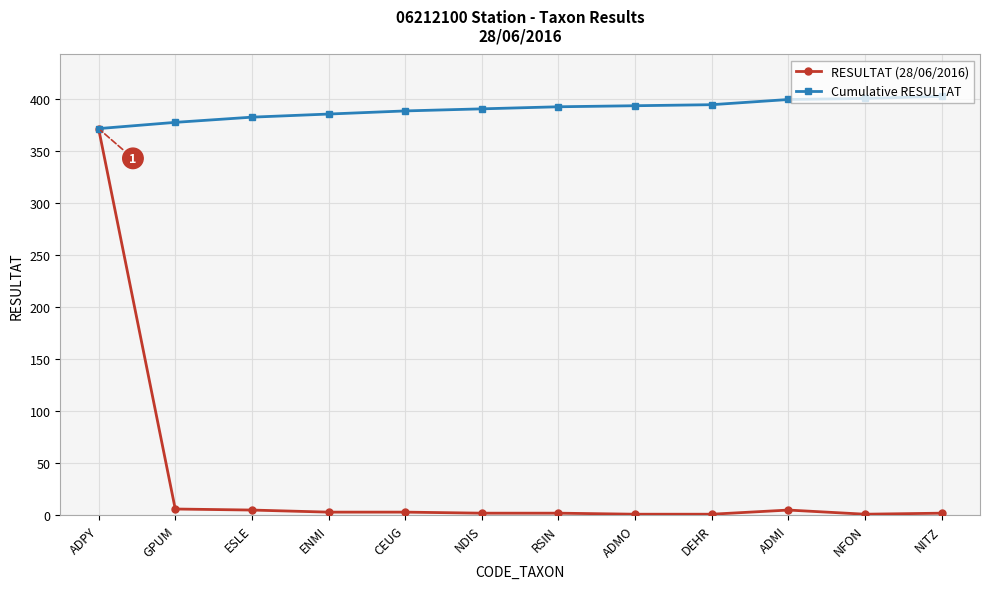

Rank the series at CEUG from highest to lowest value.

Cumulative RESULTAT, RESULTAT (28/06/2016)